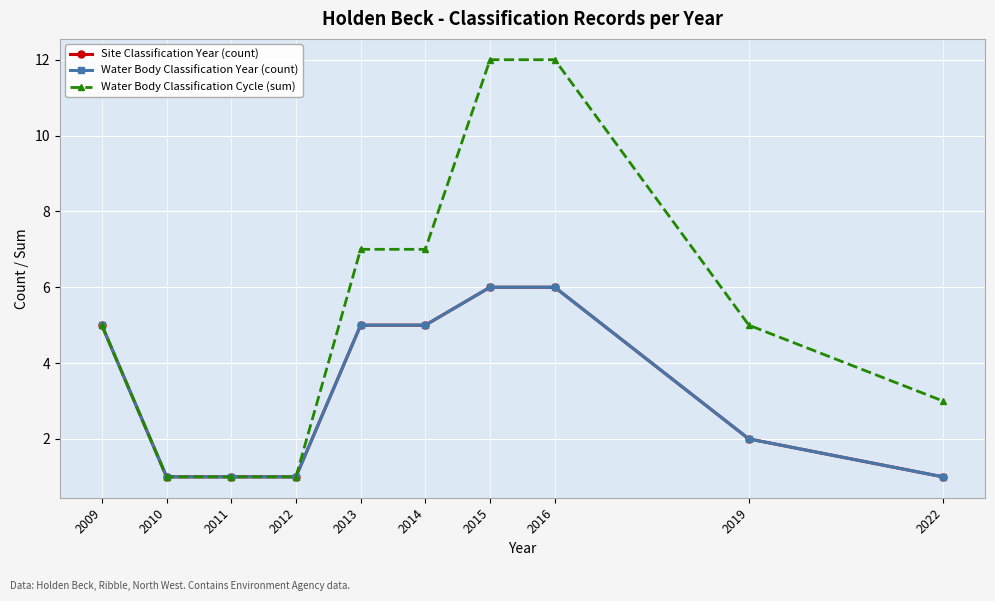

Reading left to right, extract all data points from this chart.

Site Classification Year (count): 5	1	1	1	5	5	6	6	2	1
Water Body Classification Year (count): 5	1	1	1	5	5	6	6	2	1
Water Body Classification Cycle (sum): 5	1	1	1	7	7	12	12	5	3